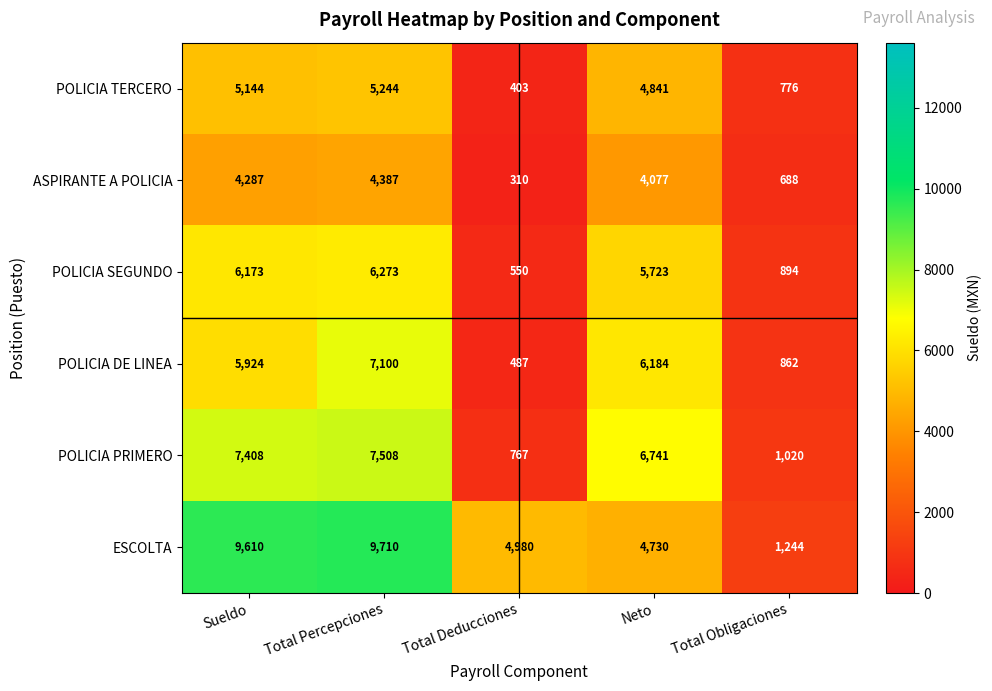

Which series has the widest spread of values?

ESCOLTA